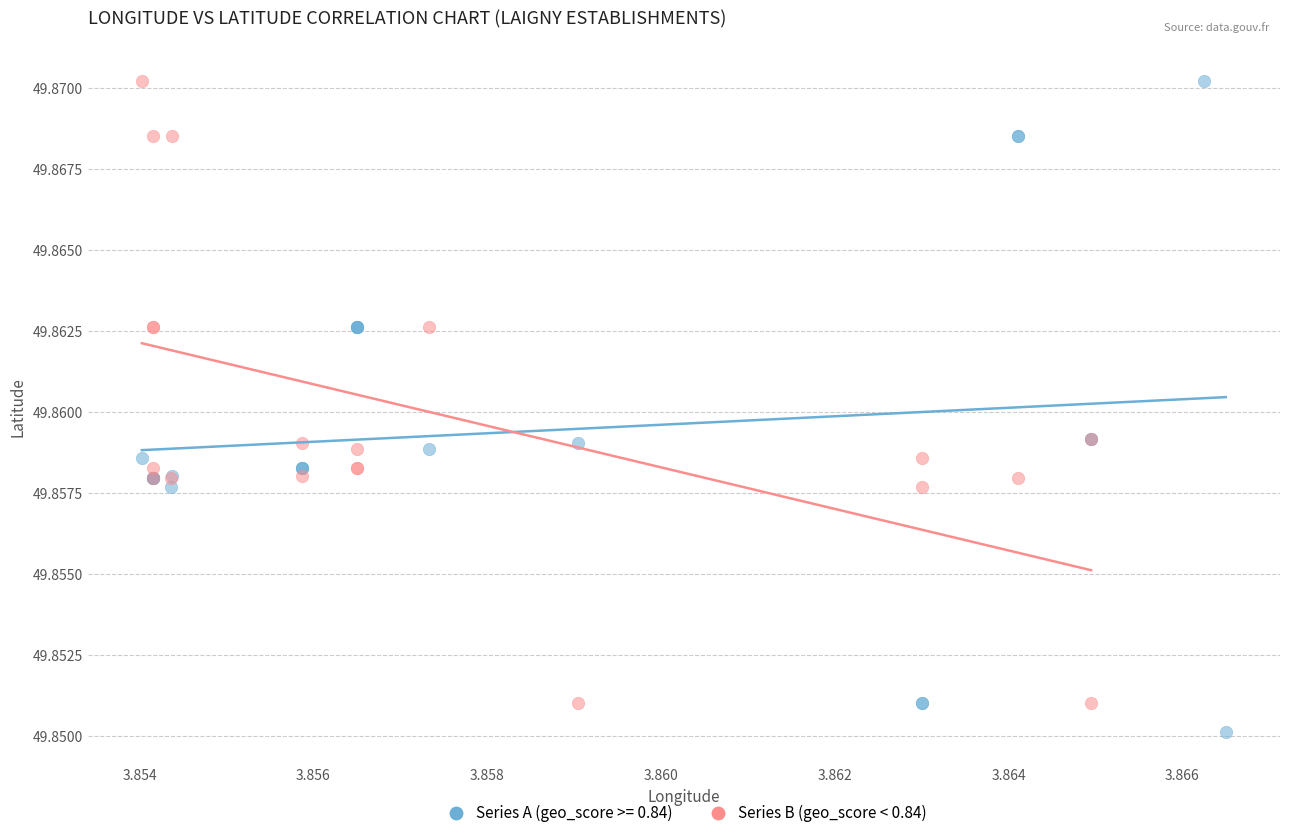

Which series reaches the minimum Y coordinate?

Series A (geo_score >= 0.84)